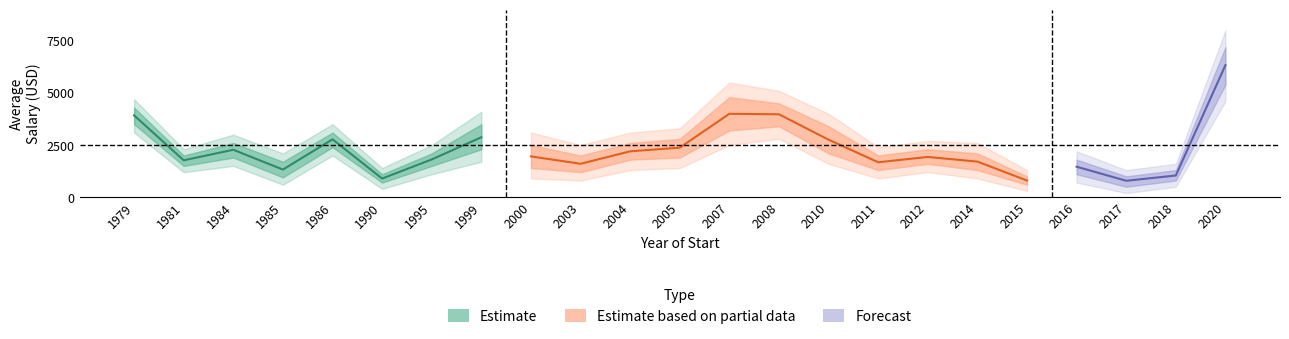

Is the value of mean_salary at 2015 greater than the value of upper2_salary at 2012?

No